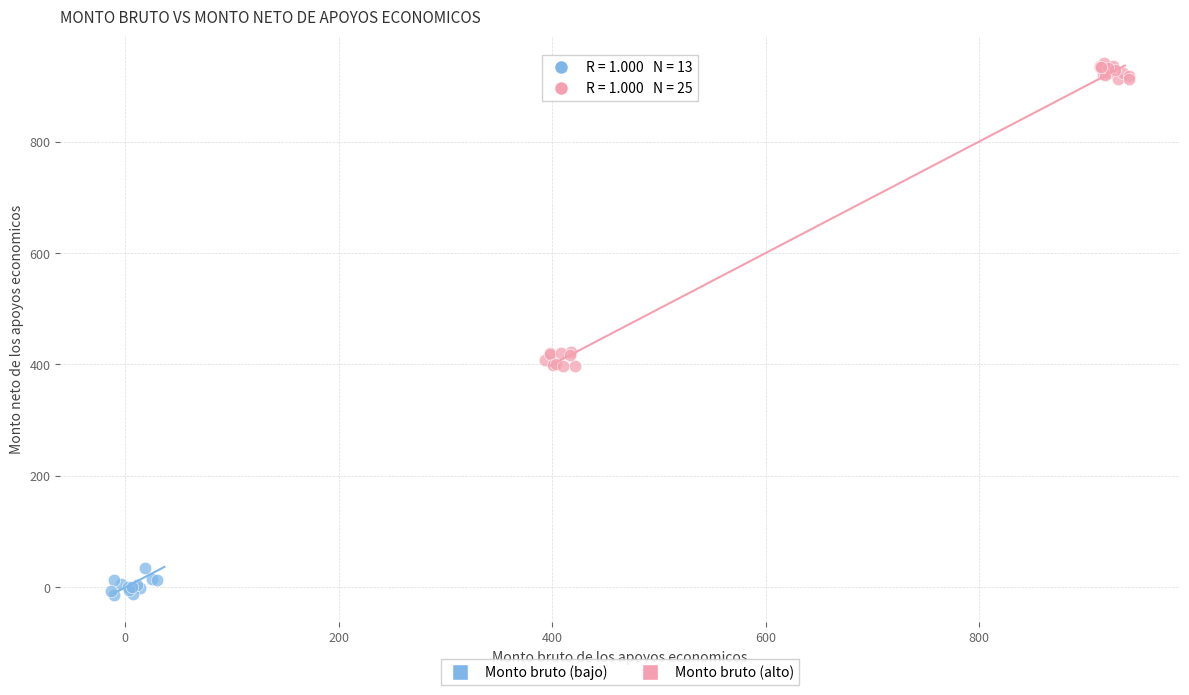

Which series contains the lowest Y value?

Monto bruto (bajo)